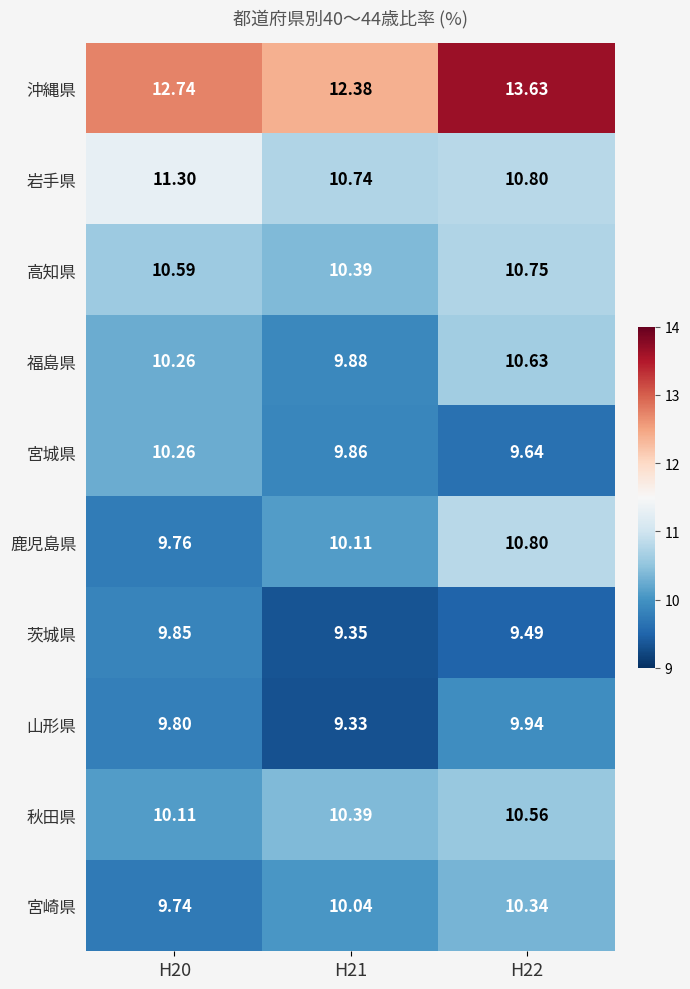

Is the value of 宮崎県 at H21 greater than the value of 山形県 at H22?

Yes